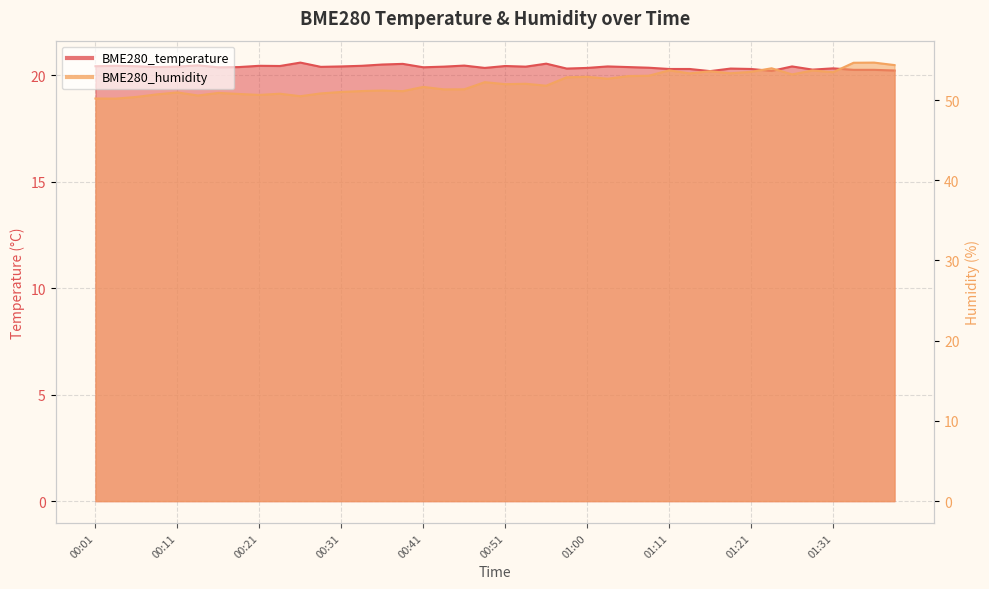

How many interior local peaks does the BME280_humidity series have?

13